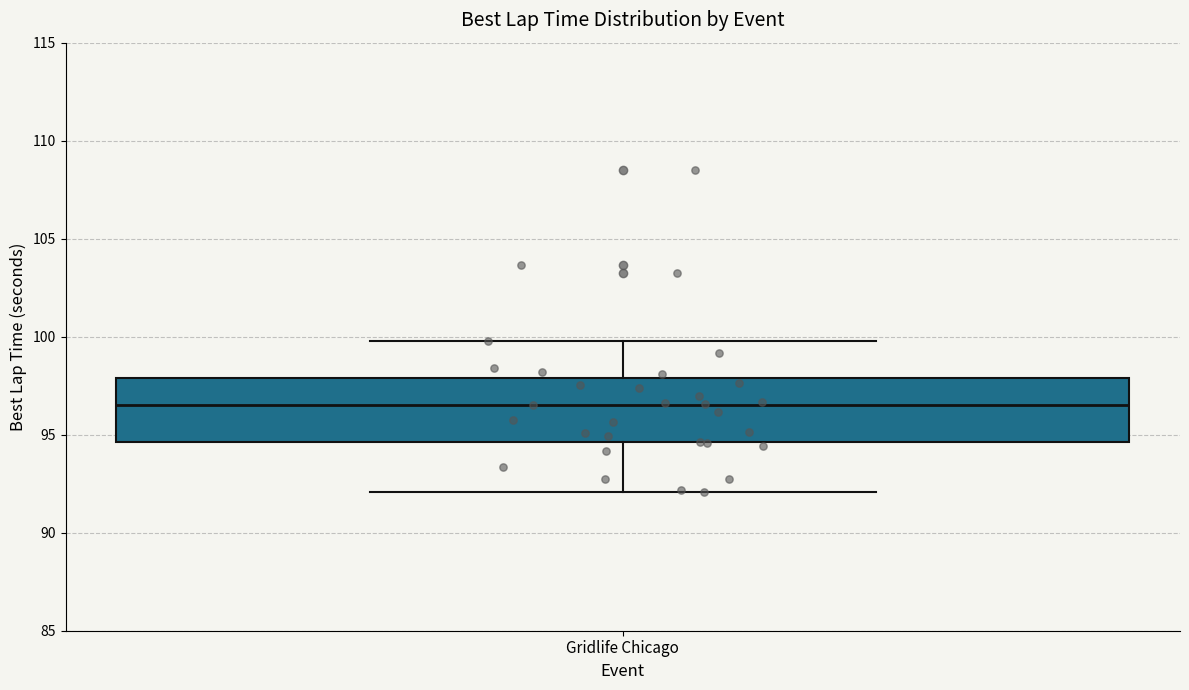

Read this box plot against the y-axis: the position of the median line, the range covered by the box, and the ends of both whiskers. The values are not printed on the chart, so give them approximately, as read against the axis.

median 96.5, box 94.5 to 98.0, whiskers 92.0 to 100.0